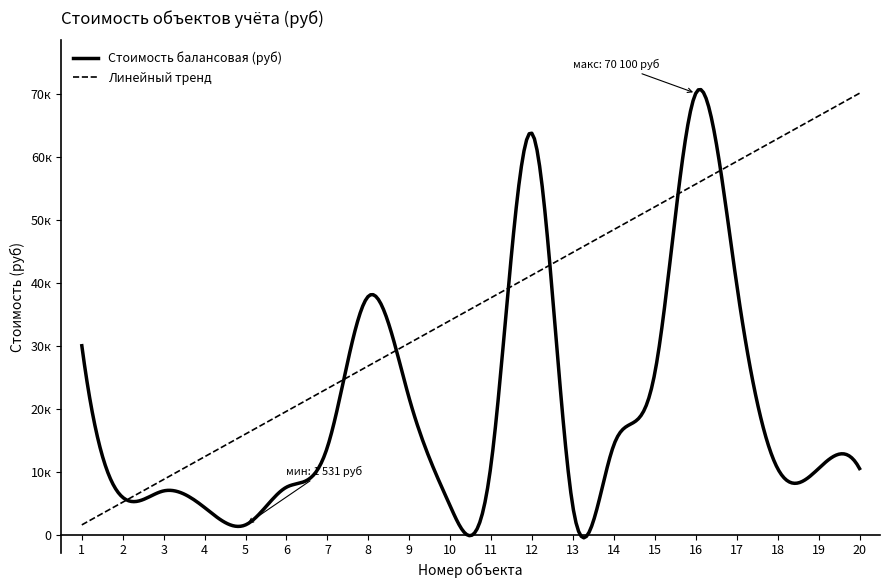

What are all the series names shown in the legend?

Стоимость балансовая (руб), Линейный тренд